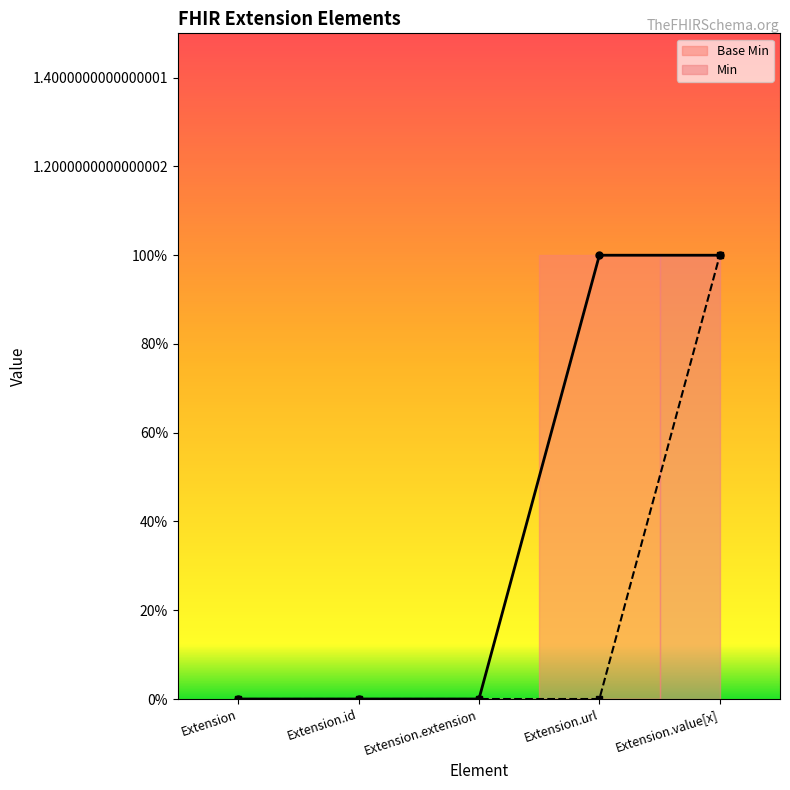

True or false: Min has more than 2 interior local peaks.

False